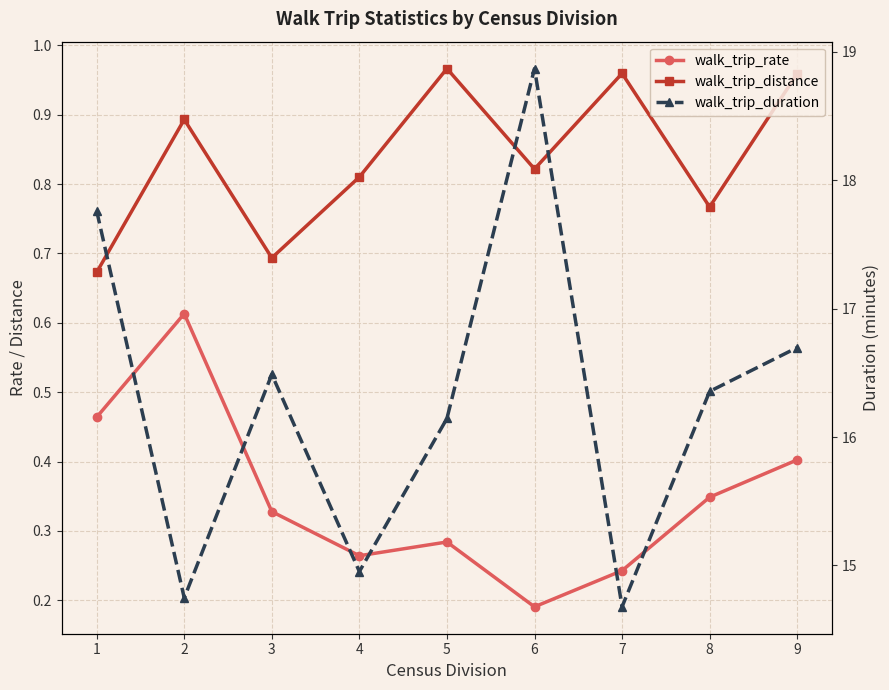

What is the minimum value for walk_trip_duration?

14.7